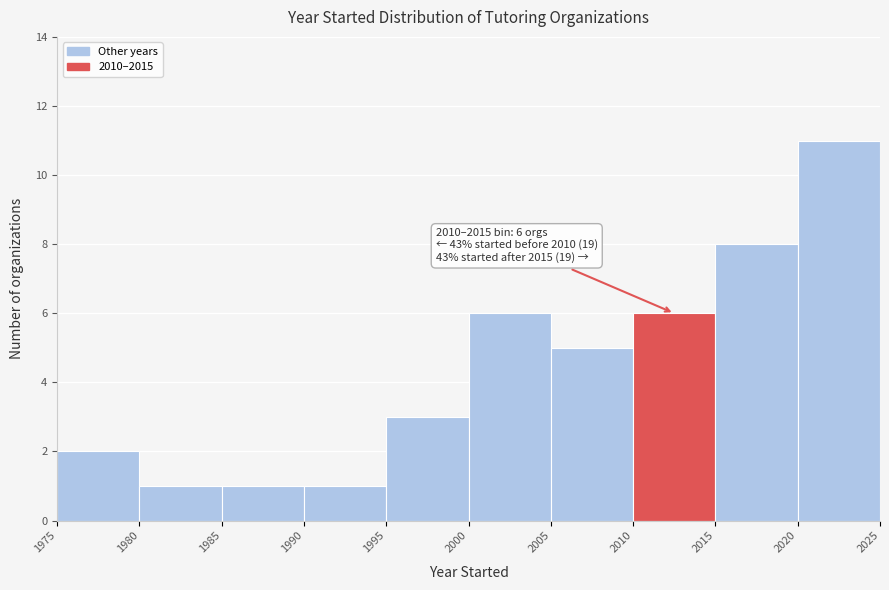

Which range on the x-axis has the tallest bar?

2020 to 2025